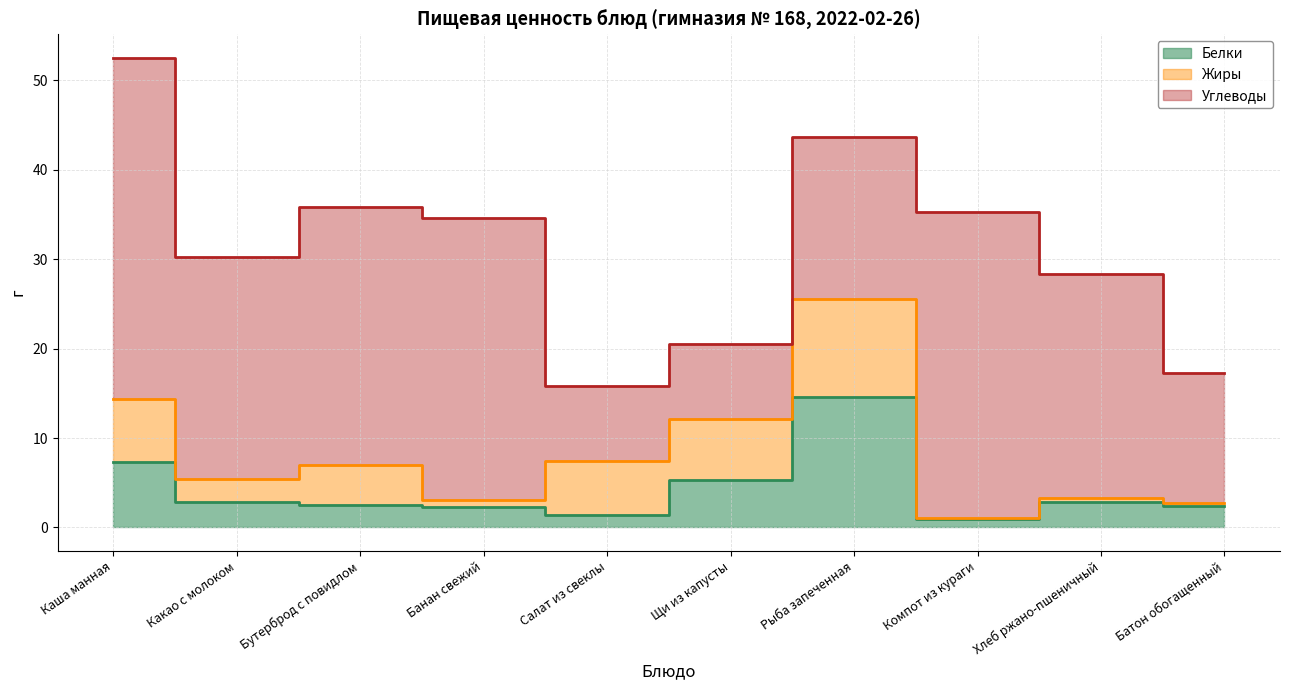

Which series changed the most between Бутерброд с повидлом and Компот из кураги?

Углеводы